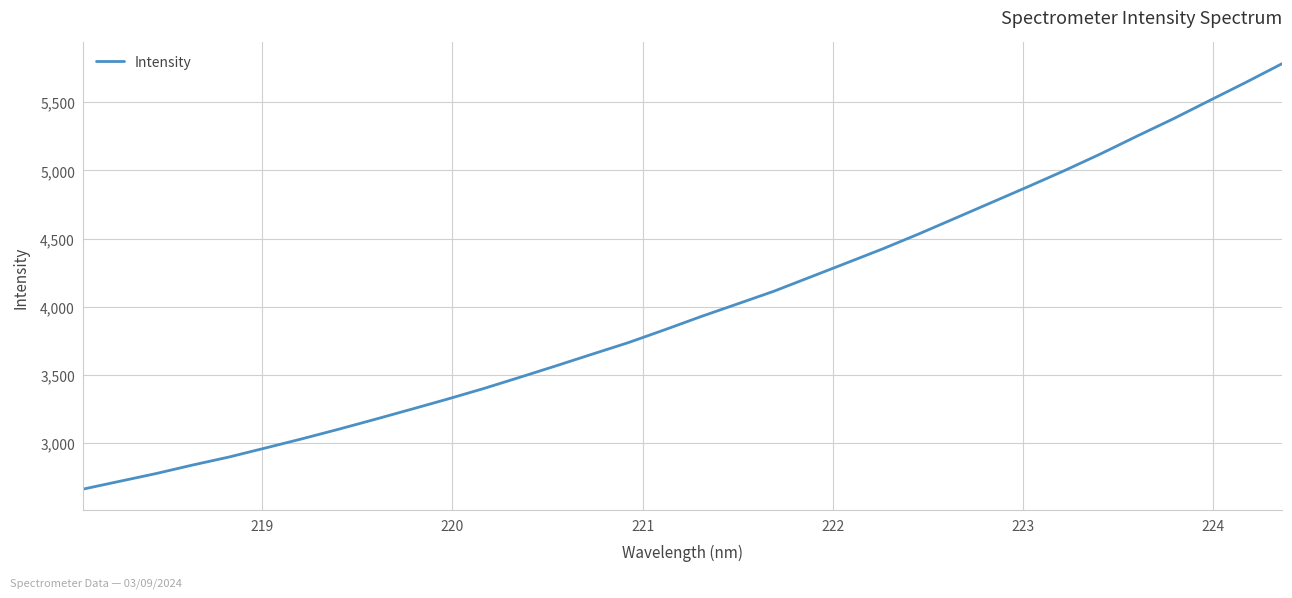

What is the average value?

3998.4